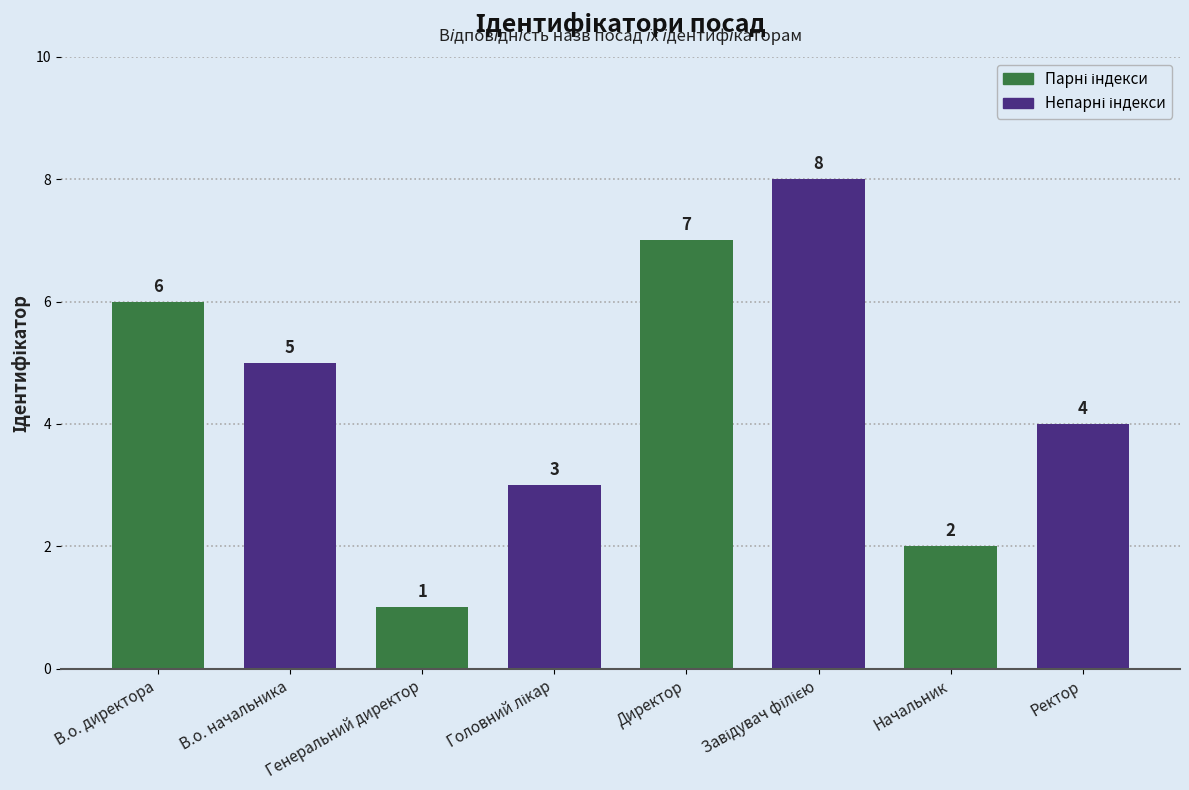

Is it true that the value at Директор is 10?

False